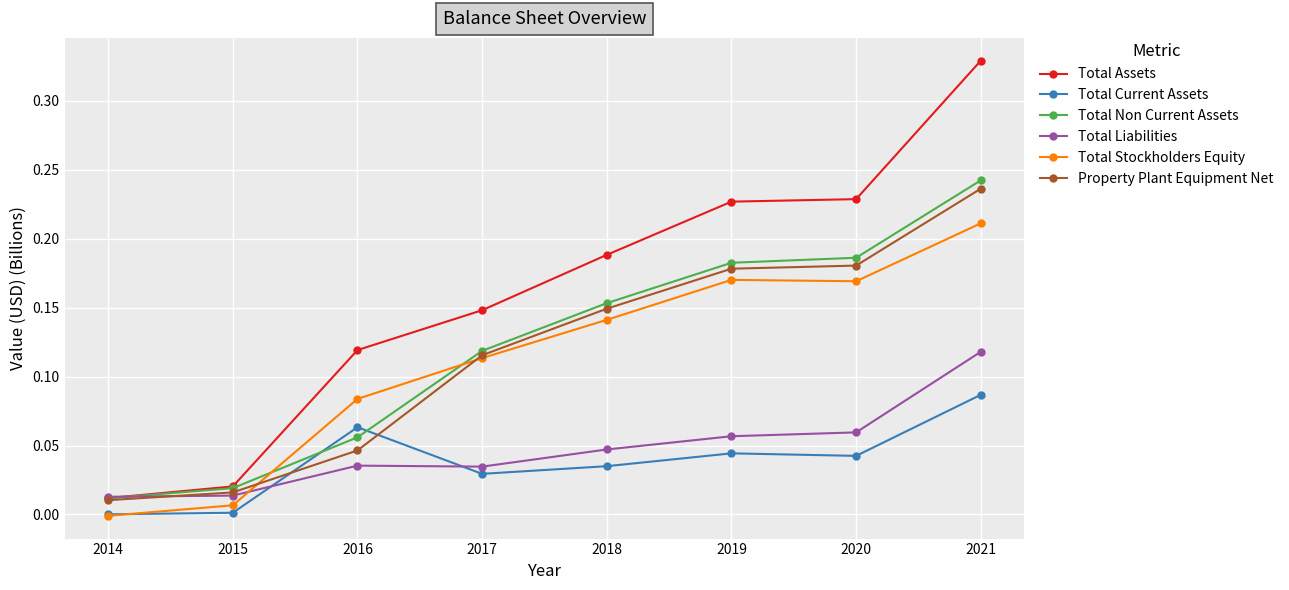

Which series changed the most between 2019 and 2021?

Total Assets